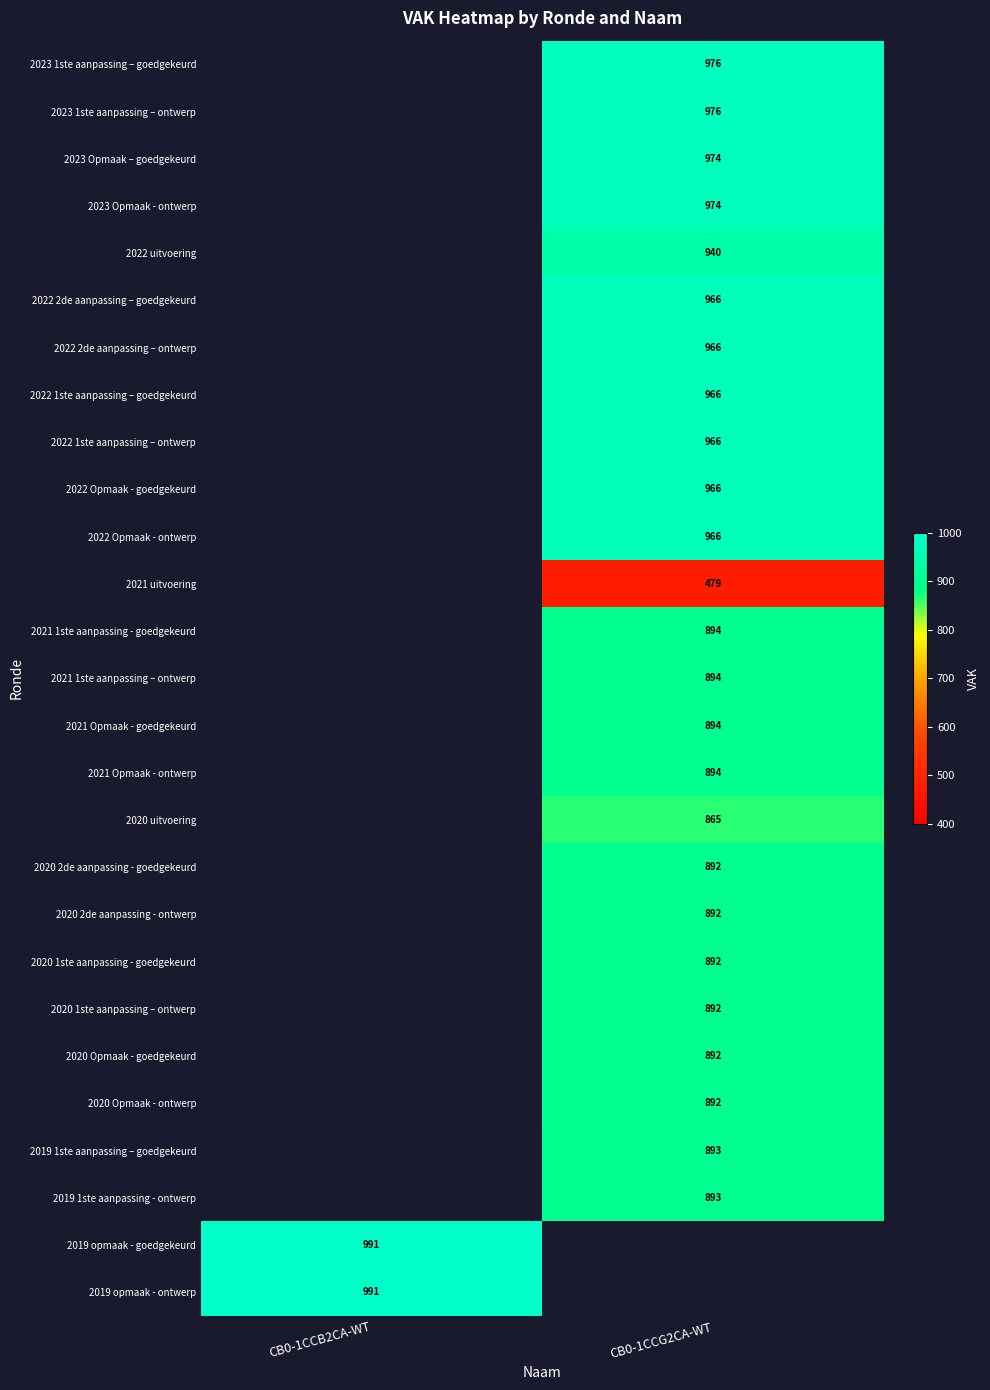

What is the smallest value displayed?

479.0